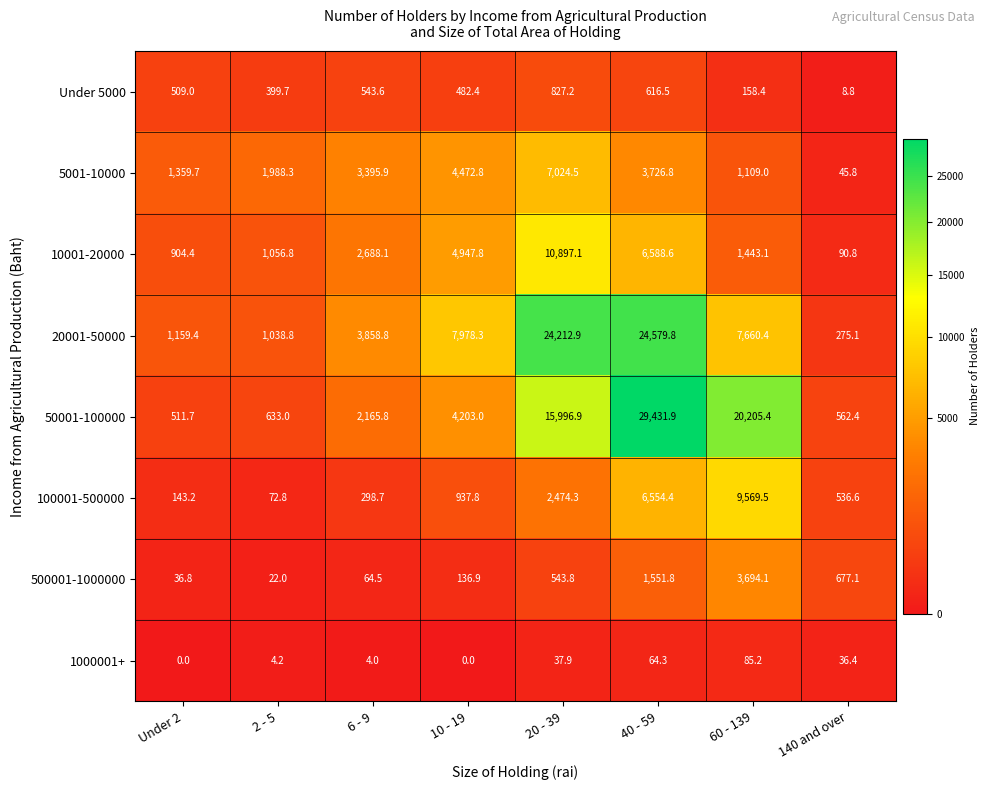

What is the total value across all series at Under 2?

4624.2